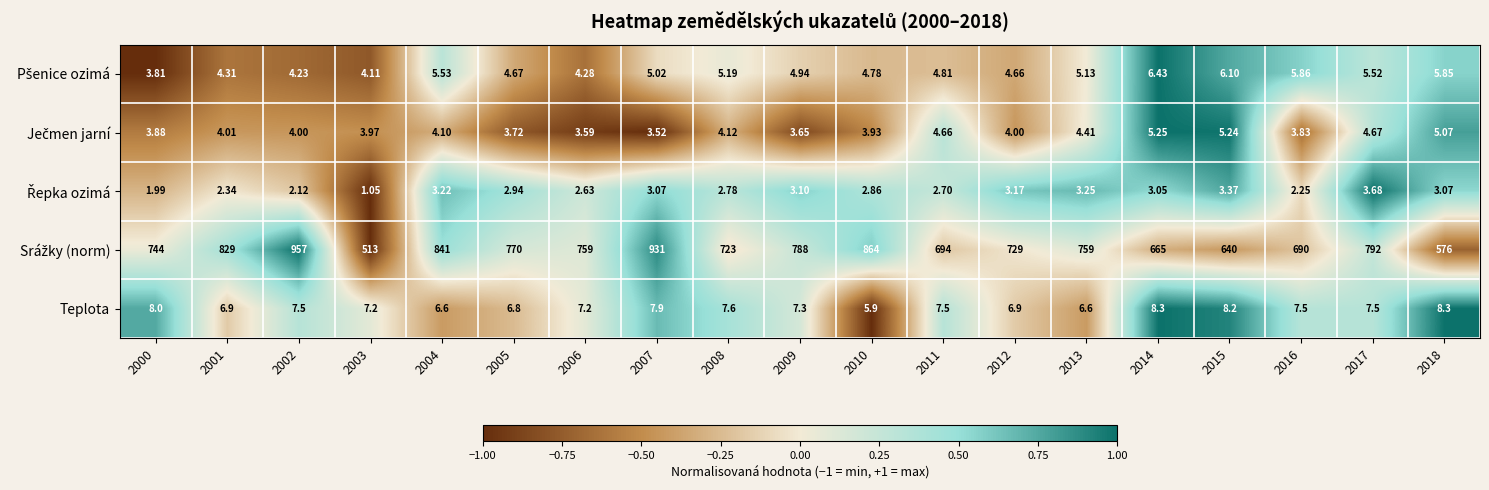

At which category does the chart reach its peak across all series?

2002